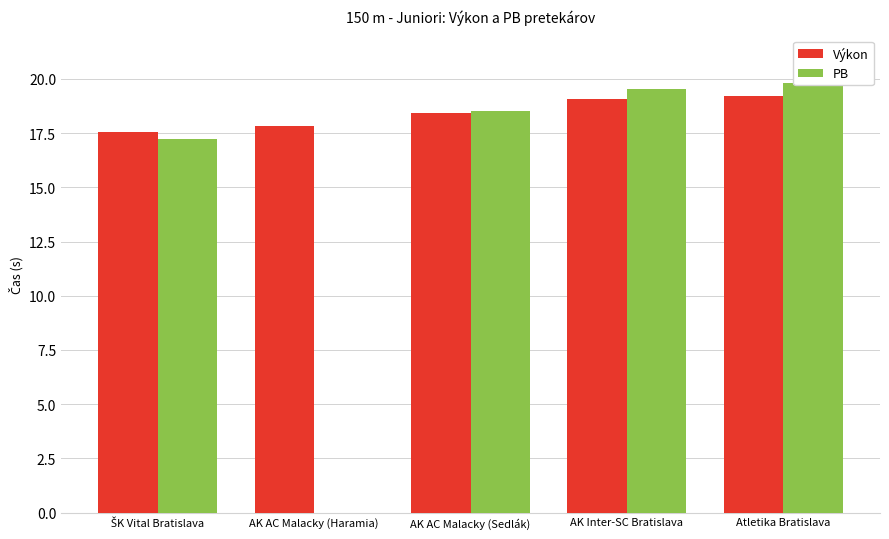

What is the spread (max minus min) of values at AK AC Malacky (Sedlák)?

0.1